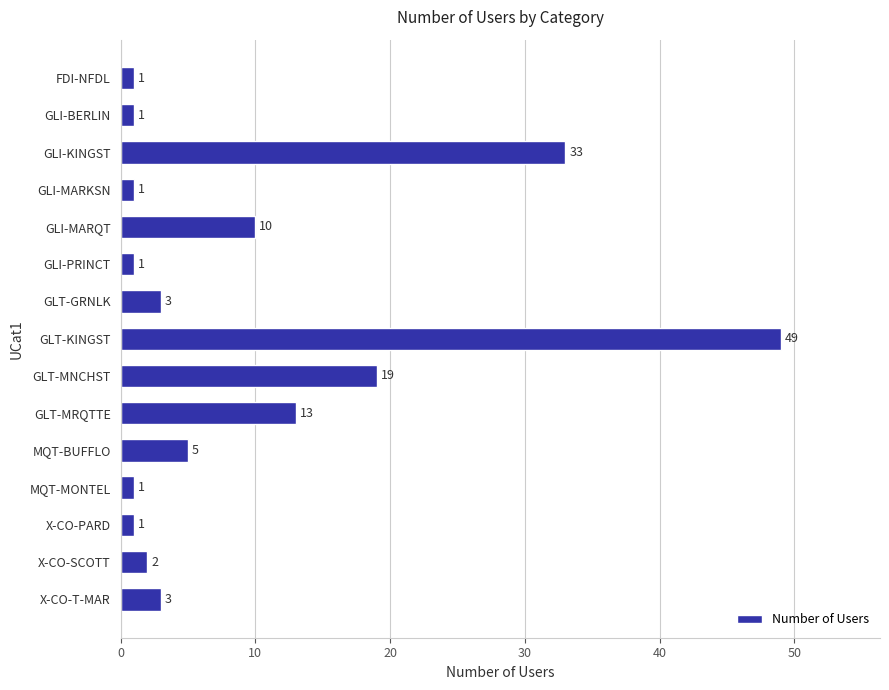

The value at MQT-BUFFLO is 8. True or false?

False